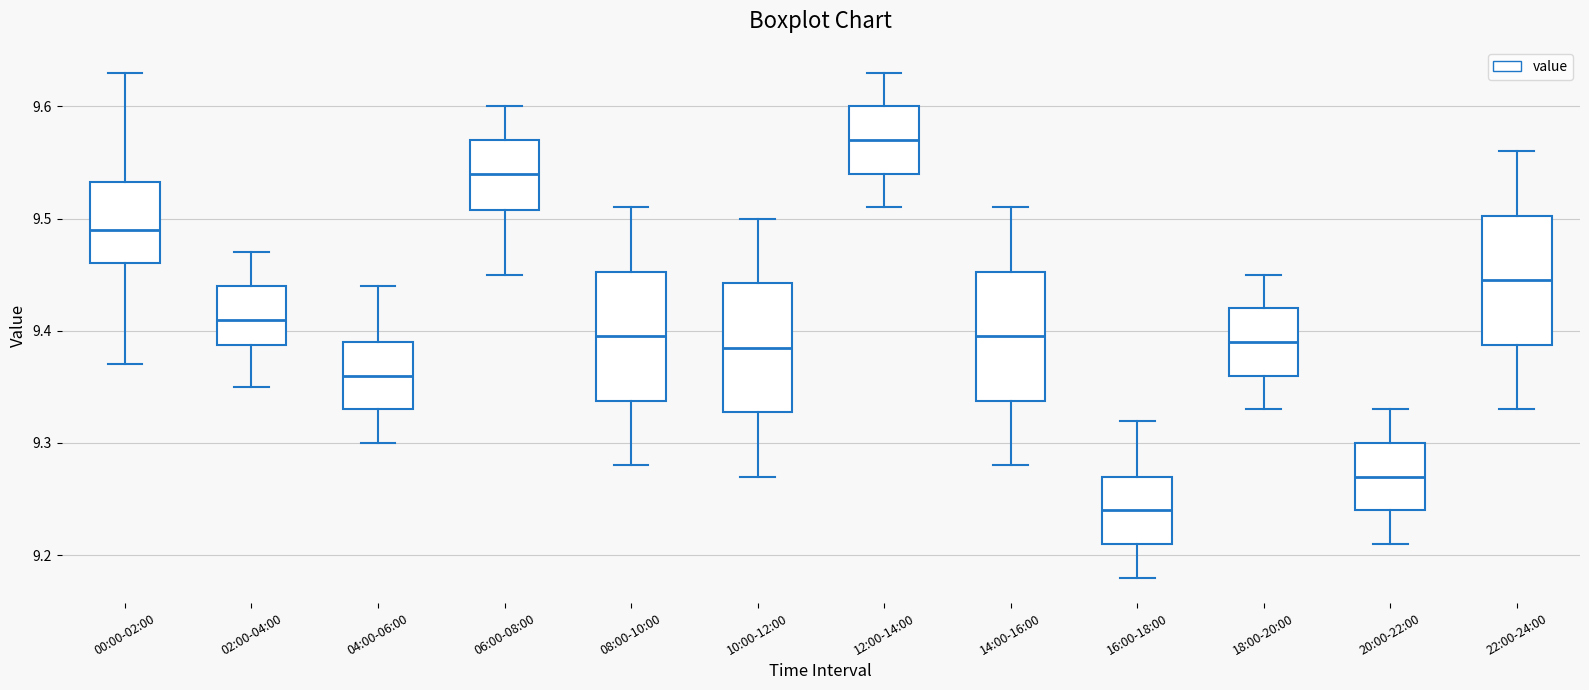

Where is the lower edge of the box for 14:00-16:00 on the y-axis? The values are not printed on the chart, so give them approximately, as read against the axis.

9.34